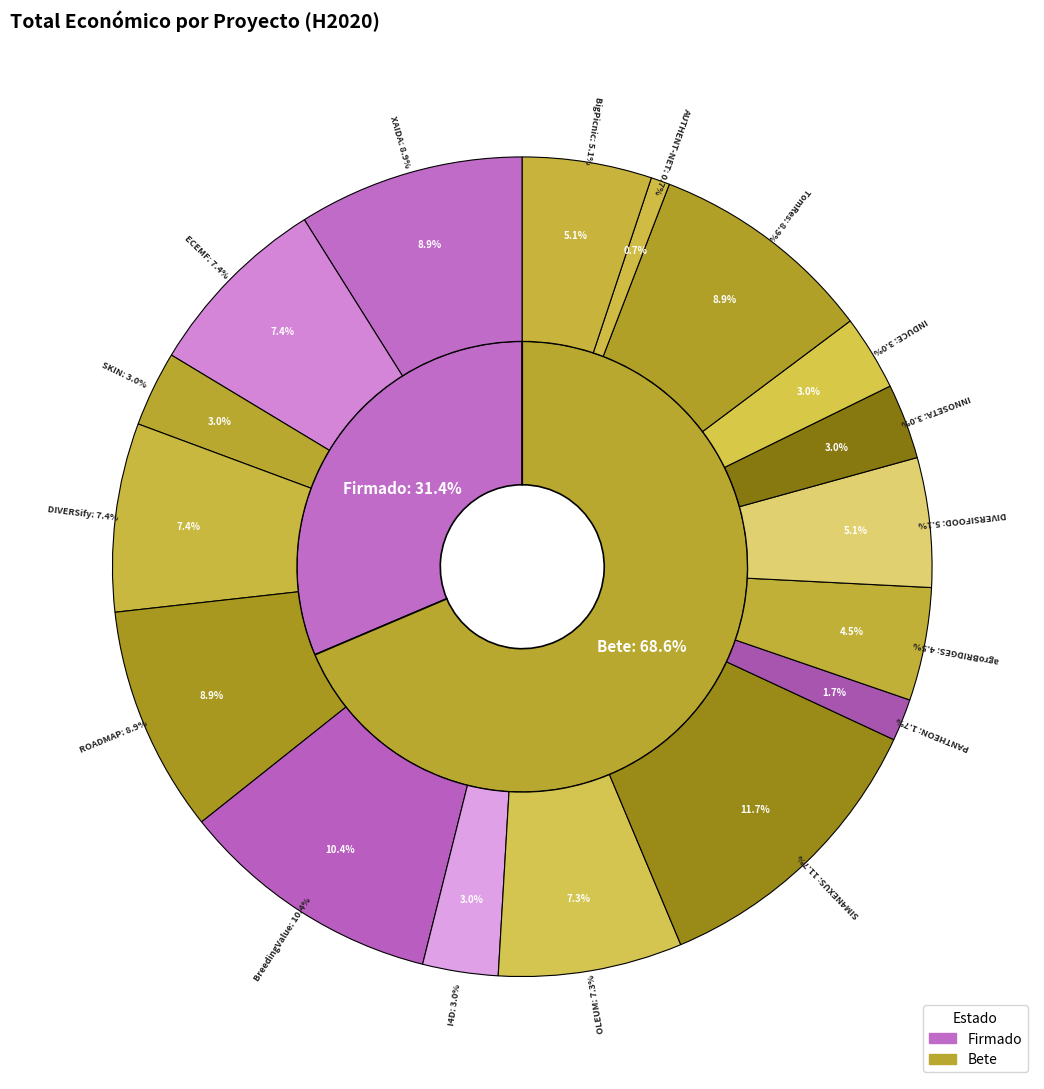

What is the change in value from PANTHEON to BigPicnic?

+2310967